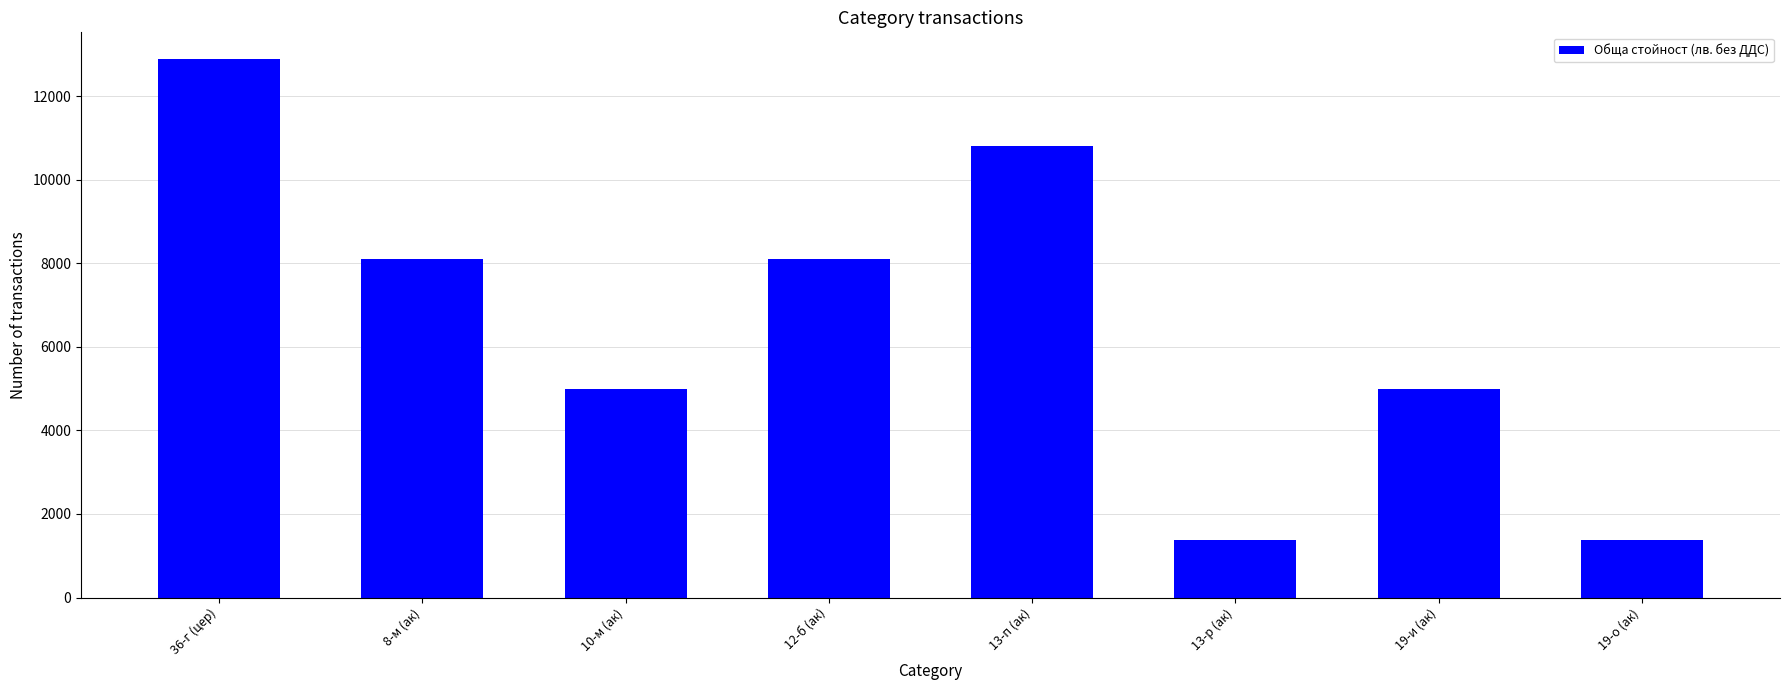

Reading left to right, extract all data points from this chart.

36-г (цер)=12880	8-м (ак)=8100	10-м (ак)=4980	12-б (ак)=8100	13-п (ак)=10800	13-р (ак)=1380	19-и (ак)=4980	19-о (ак)=1380